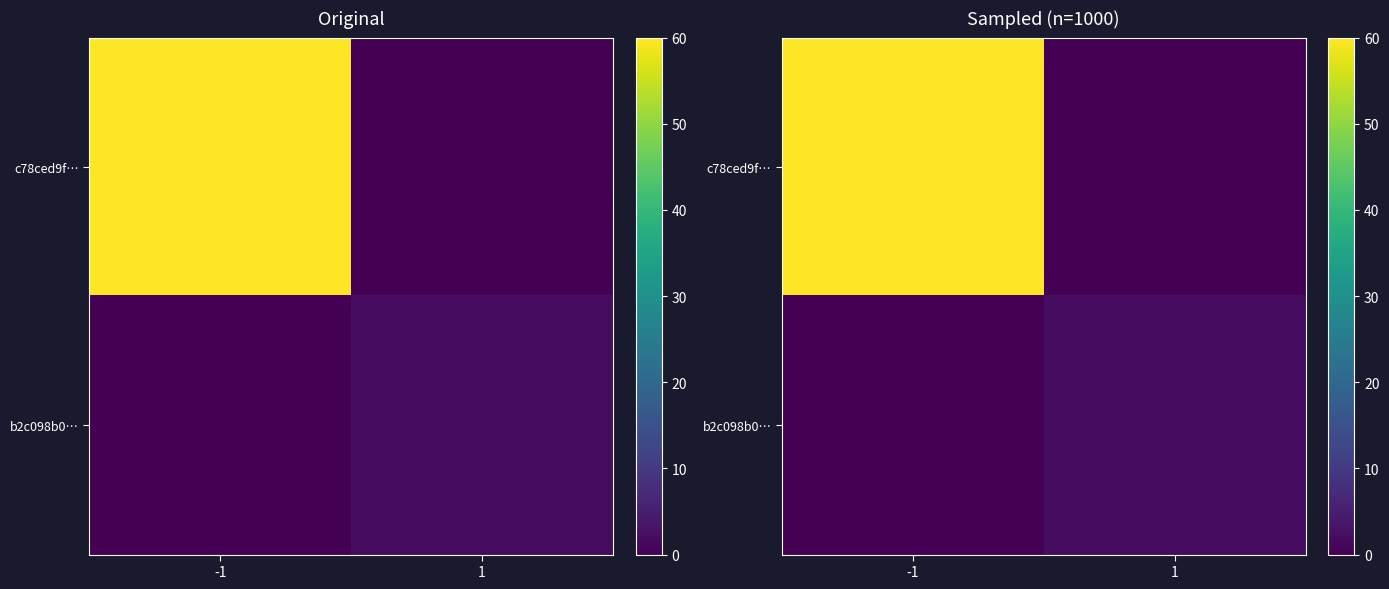

What is the average value of the c78ced9f… series?

30